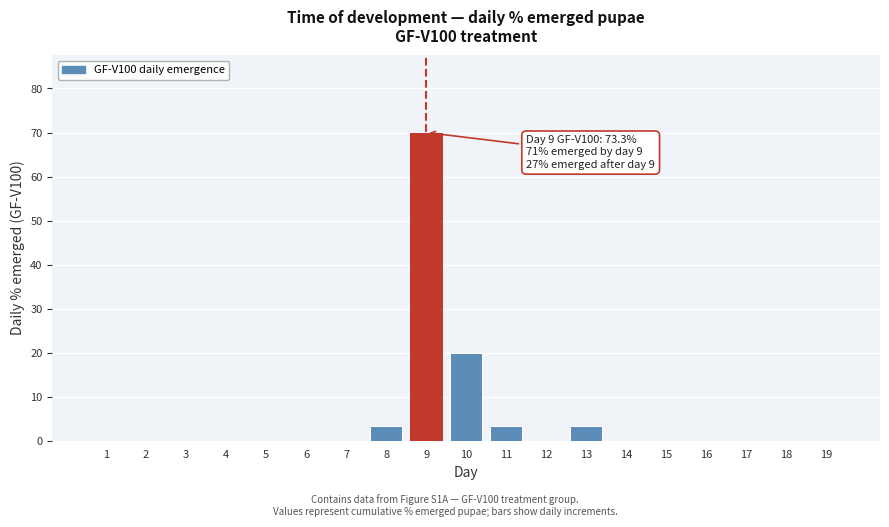

Reading left to right, what are all the values shown in this chart?

1=0.0	2=0.0	3=0.0	4=0.0	5=0.0	6=0.0	7=0.0	8=3.3	9=70.0	10=20.0	11=3.3	12=0.0	13=3.3	14=0.0	15=0.0	16=0.0	17=0.0	18=0.0	19=0.0